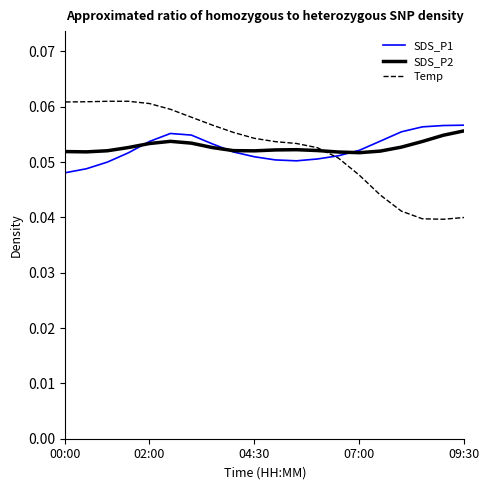

What are all the series names shown in the legend?

SDS_P1, SDS_P2, Temp